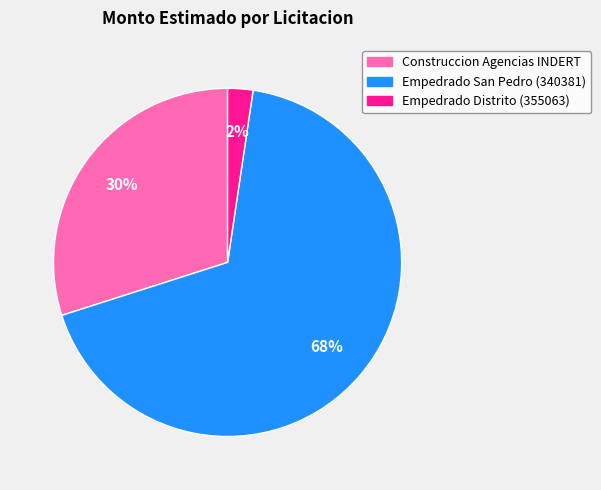

Is it true that Empedrado Distrito (355063) is 2% of the pie?

True